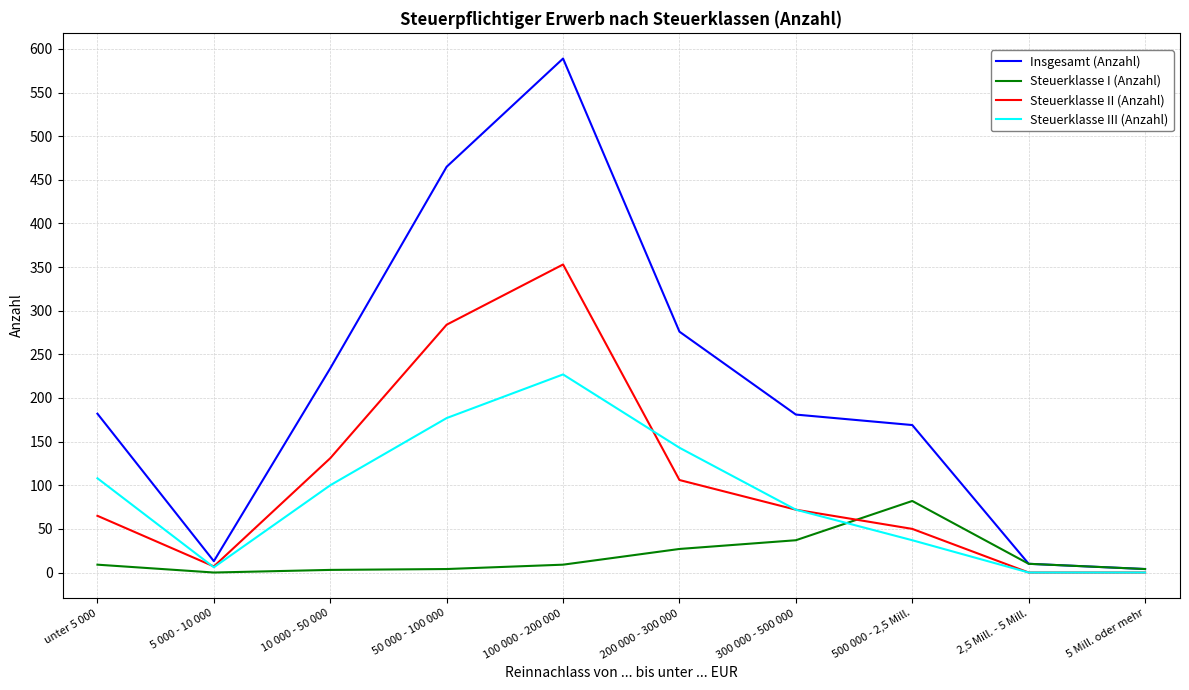

Which series has the largest range (max minus min)?

Insgesamt (Anzahl)